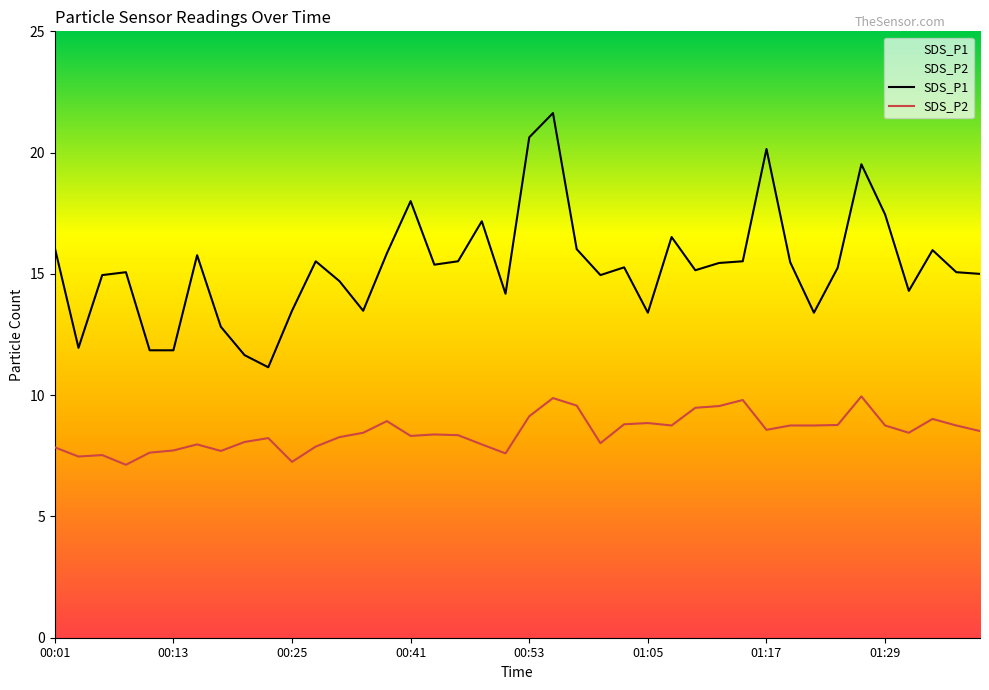

True or false: SDS_P2 has a value of 12.3 at 33.

False